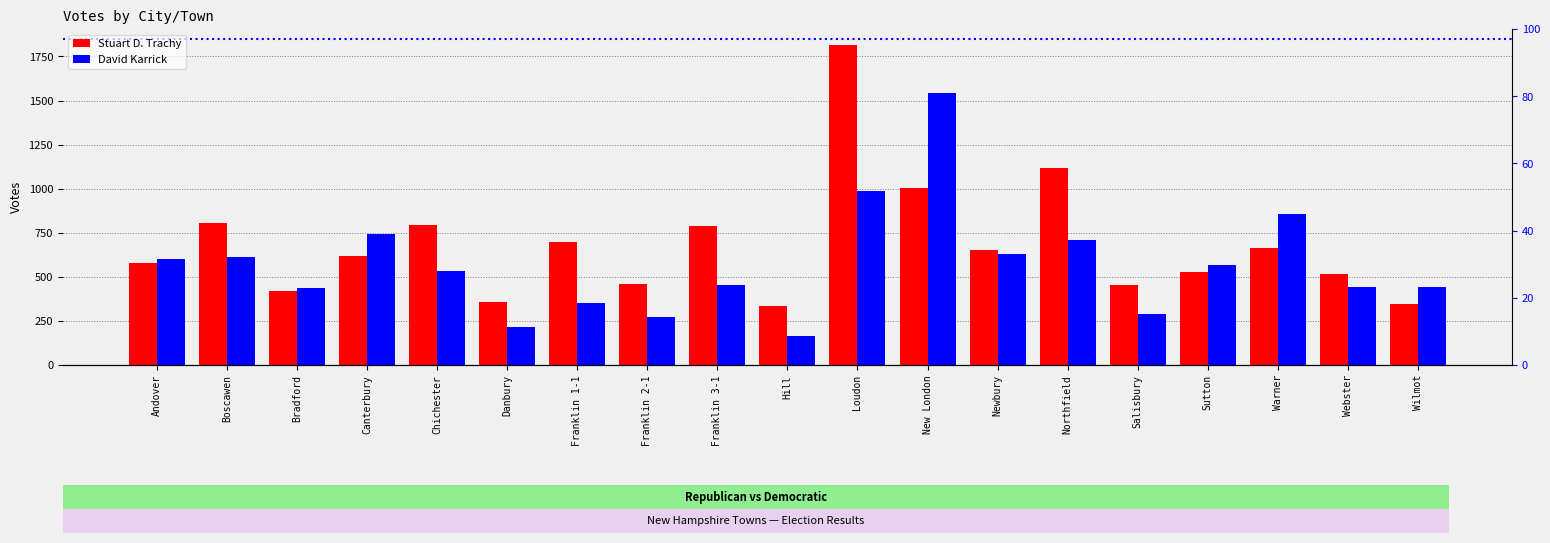

List the series in order of their overall mean, highest first.

Stuart D. Trachy, David Karrick